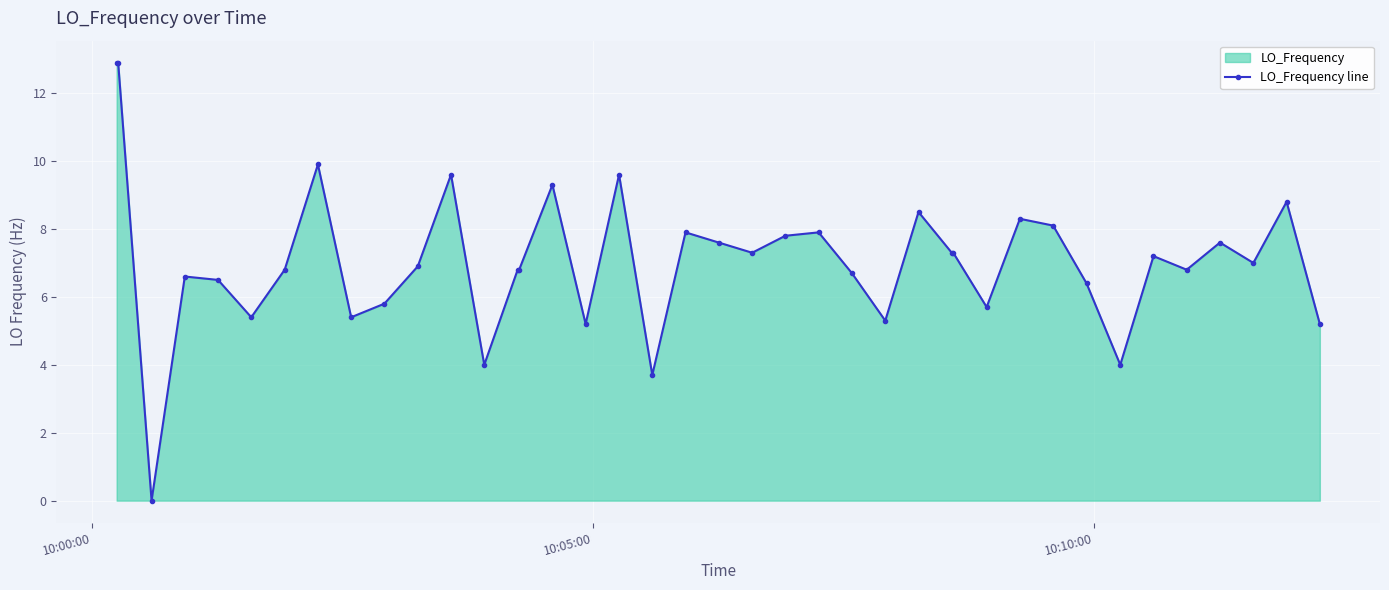

How many positive values are there?

39